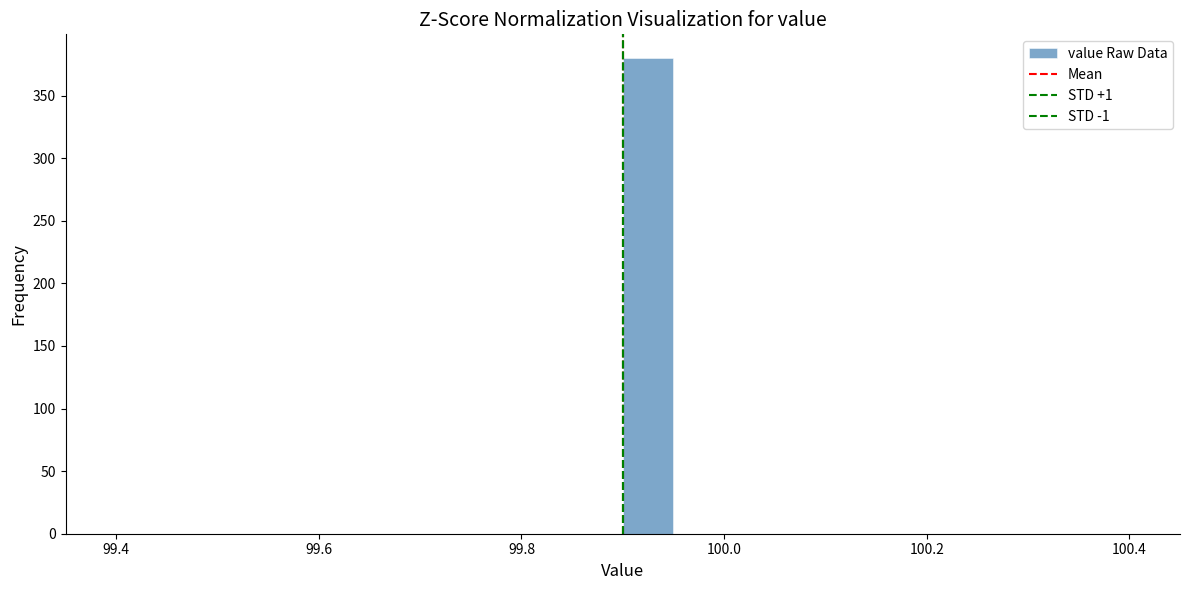

Read against the x-axis, roughly where is the centre of the tallest bar?

99.92